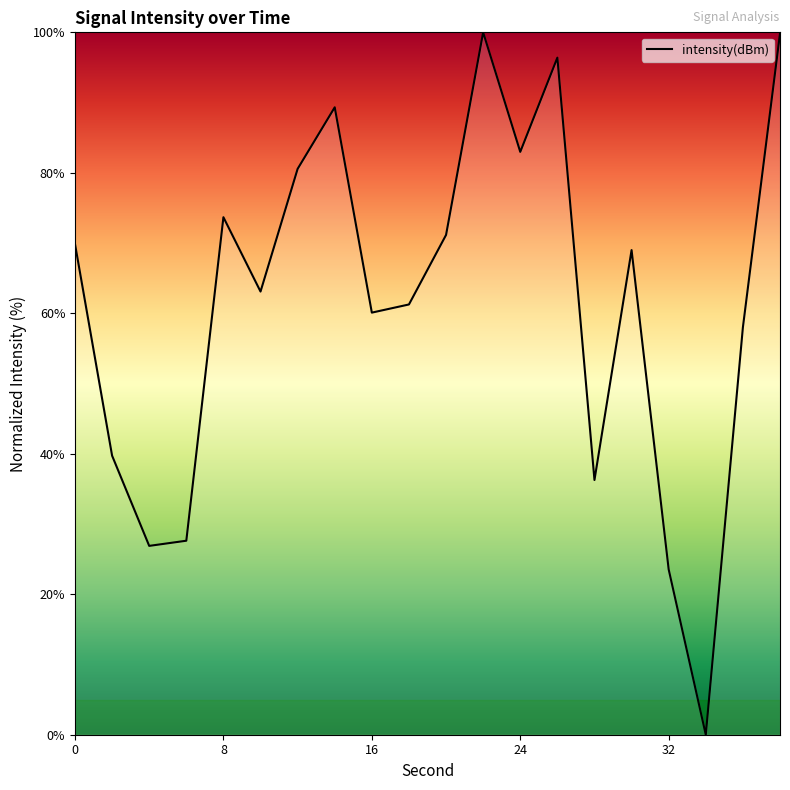

What is the maximum value shown in the chart?

100.0